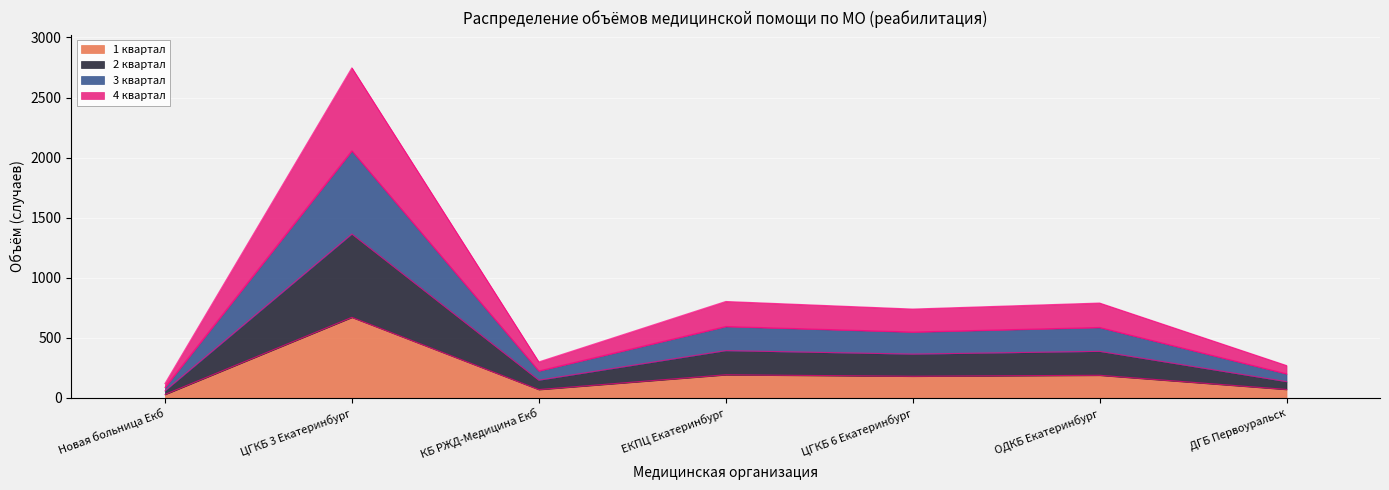

At which label does 1 квартал reach its peak?

ЦГКБ 3 Екатеринбург